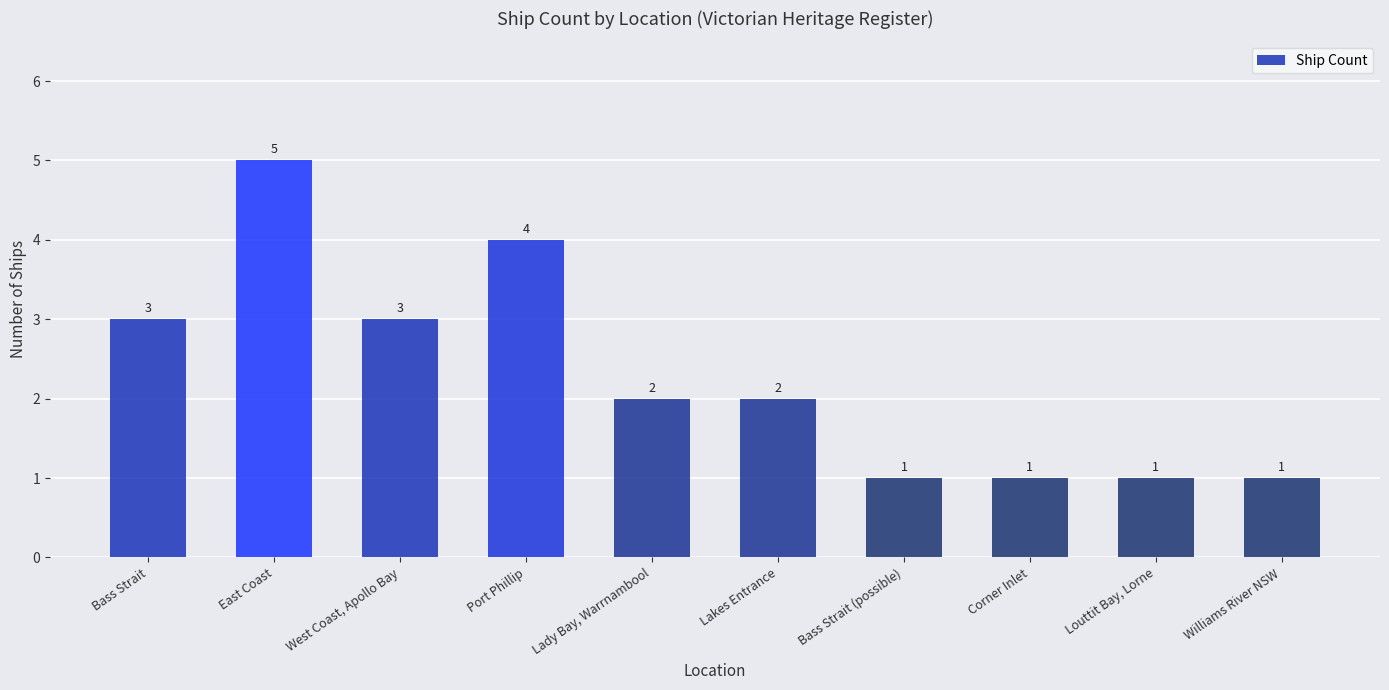

How many distinct data groups are displayed?

1